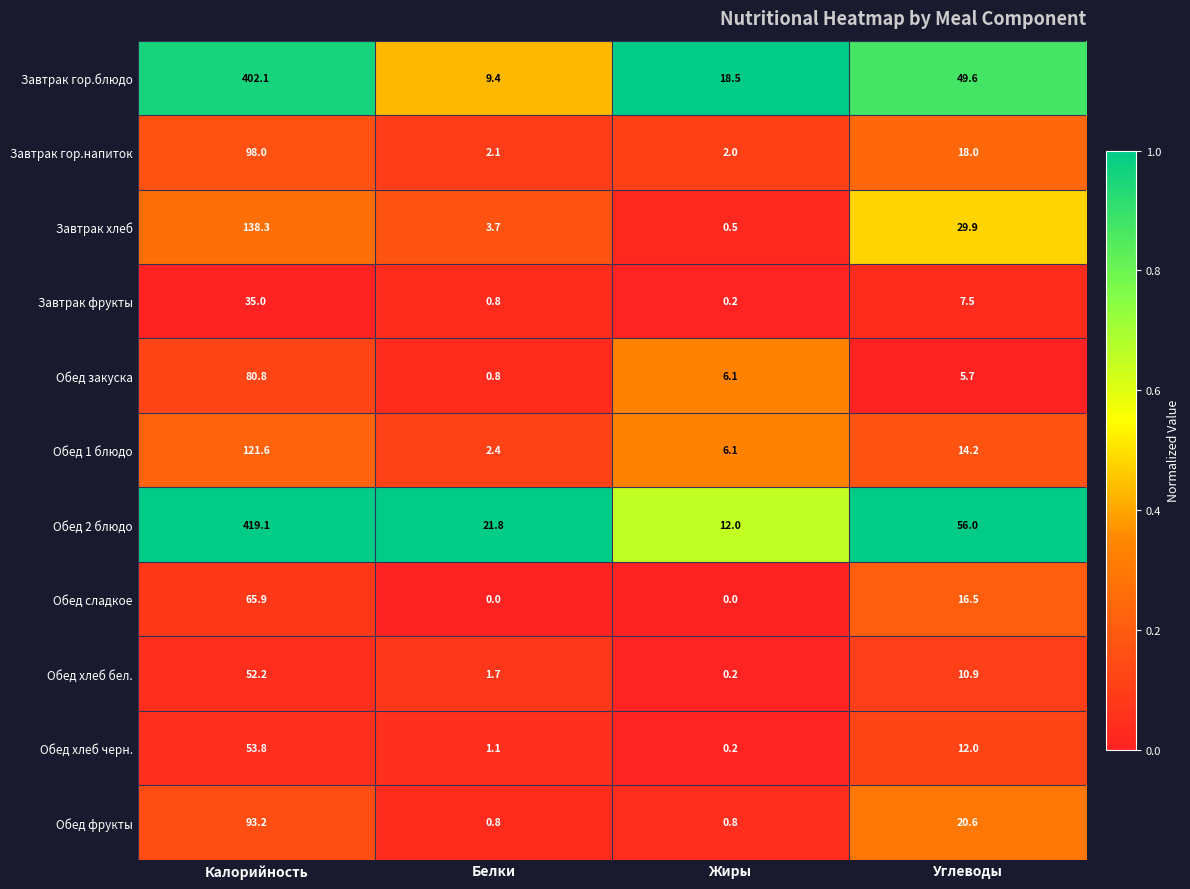

What is the difference between the second highest and minimum values in the Обед хлеб черн. series?

11.8